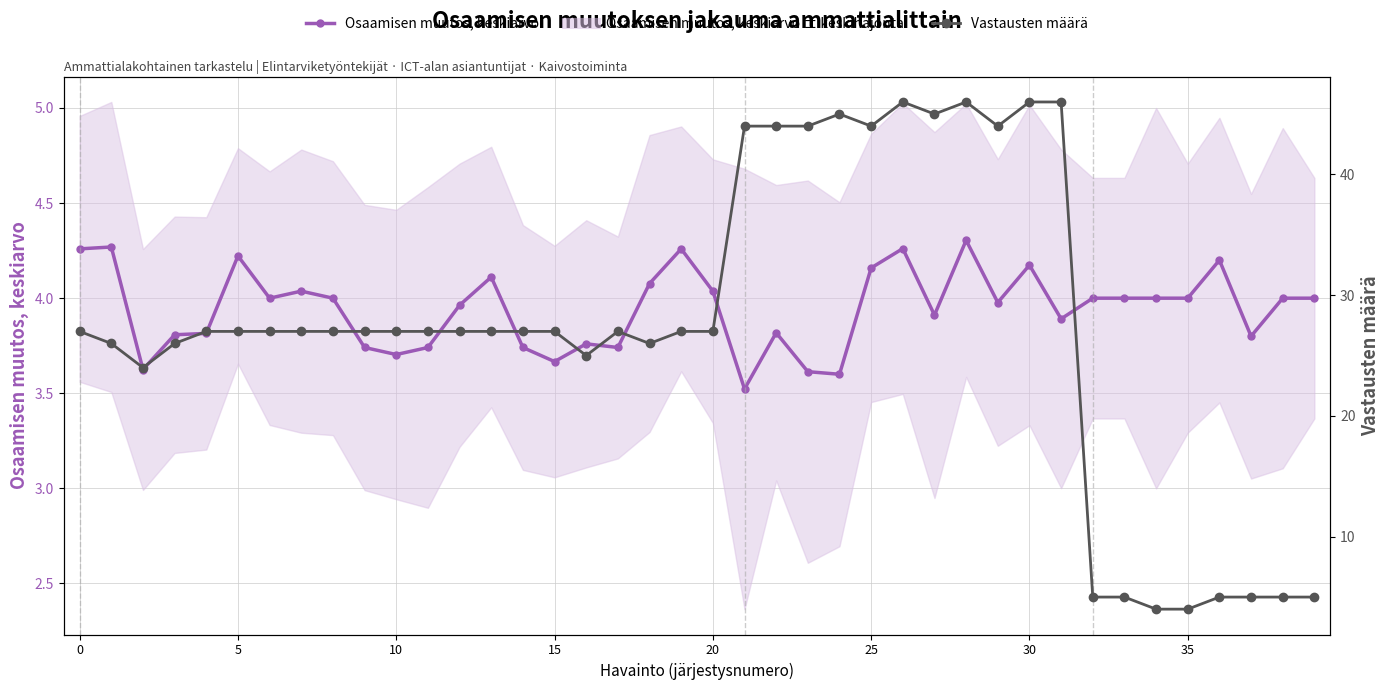

What is the difference between the Vastausten määrä values at 39 and 15?

22.0